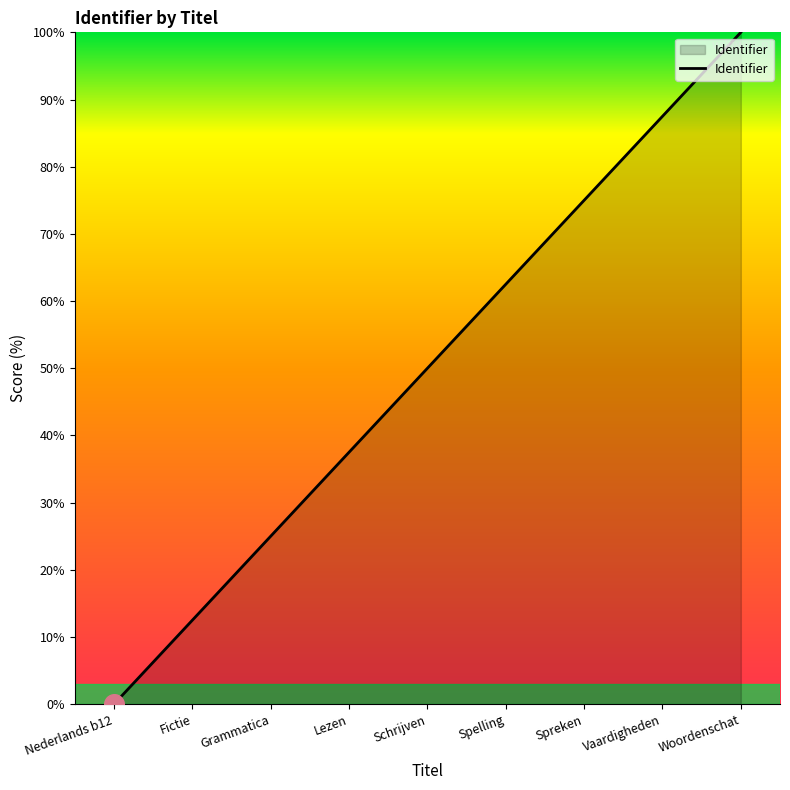

What is the change in value from Nederlands b12 to Lezen?

+37.5